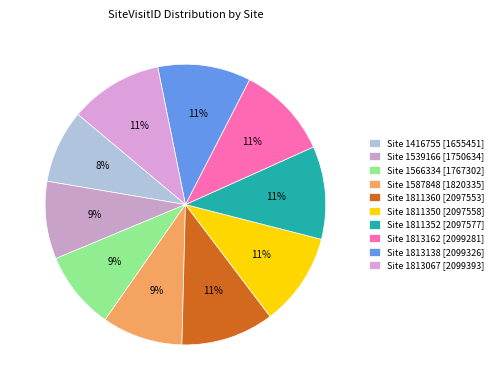

To the nearest percent, what percentage of the pie is Site 1813162?

11%